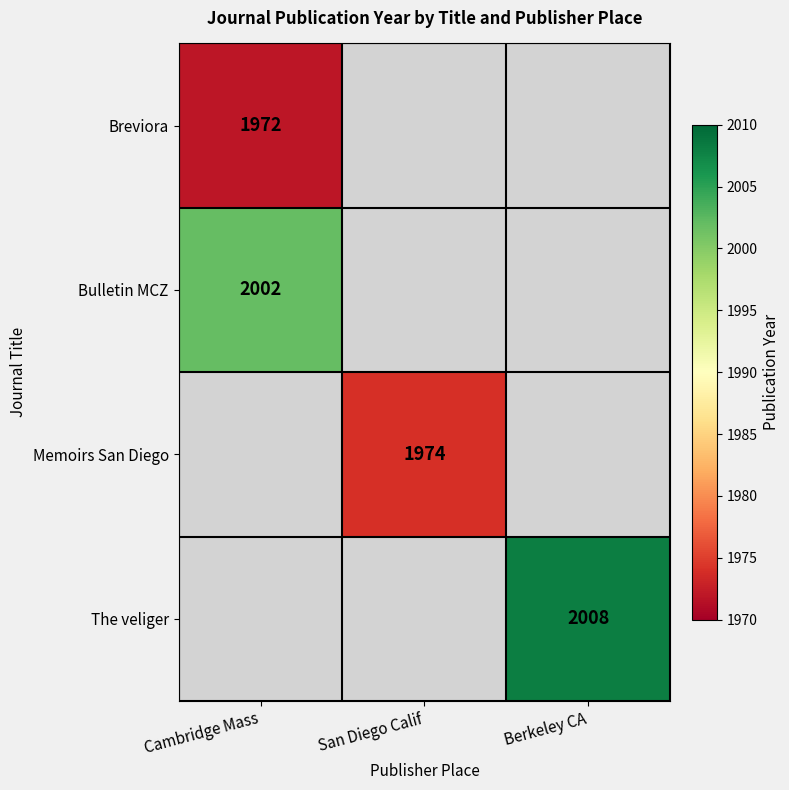

What is the difference between the highest and lowest values at Cambridge Mass?

30.0